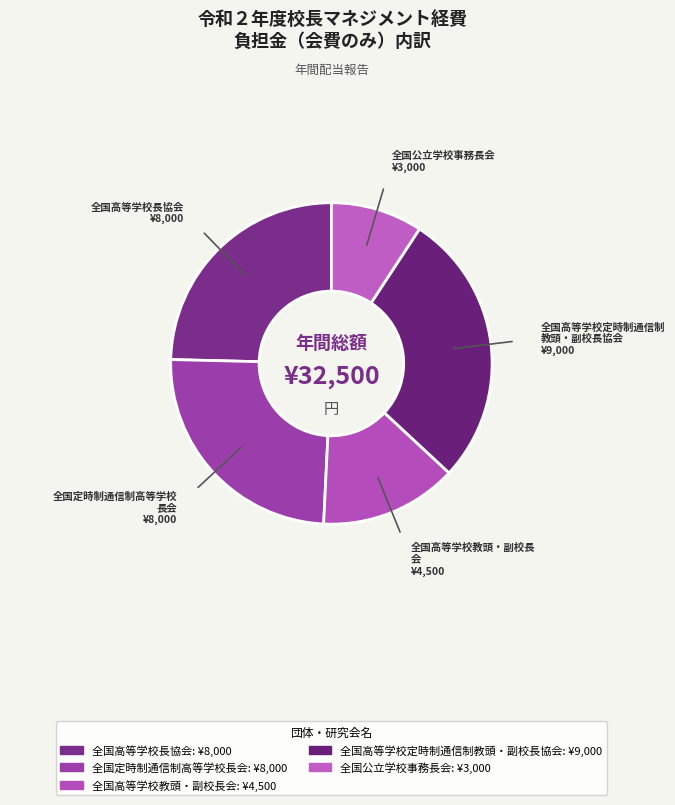

Rank the categories by value from lowest to highest.

全国公立学校事務長会, 全国高等学校教頭・副校長会, 全国高等学校長協会, 全国定時制通信制高等学校長会, 全国高等学校定時制通信制教頭・副校長協会